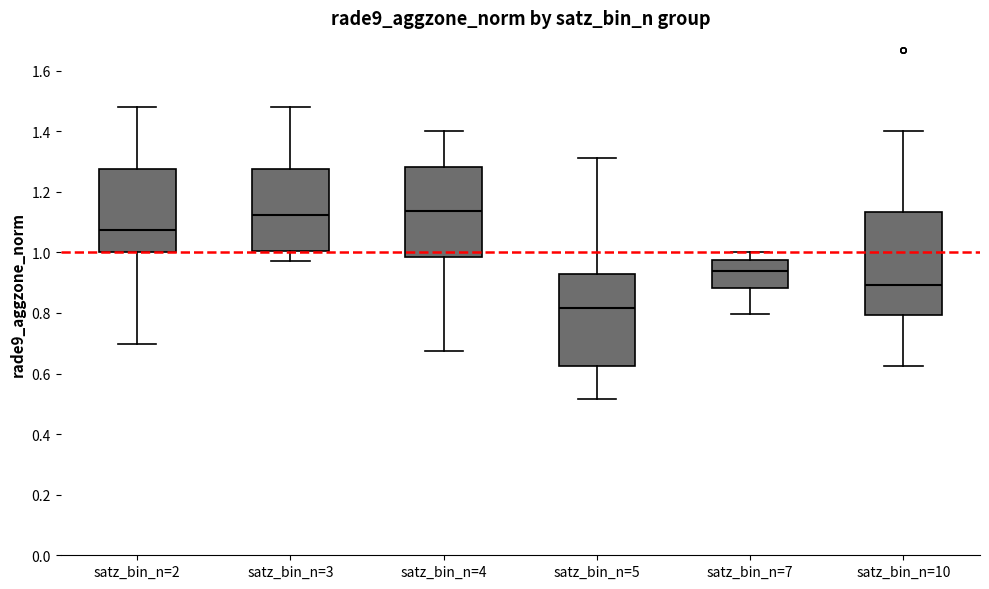

Reading left to right, transcribe this box plot: for each box, give where its median line is, the range the box spans, and where its two whiskers end, as read against the y-axis. The values are not printed on the chart, so give them approximately, as read against the axis.

satz_bin_n=2: median 1.08, box 1.00 to 1.28, whiskers 0.70 to 1.48
satz_bin_n=3: median 1.12, box 1.00 to 1.28, whiskers 0.98 to 1.48
satz_bin_n=4: median 1.14, box 0.98 to 1.28, whiskers 0.68 to 1.40
satz_bin_n=5: median 0.82, box 0.62 to 0.92, whiskers 0.52 to 1.32
satz_bin_n=7: median 0.94, box 0.88 to 0.98, whiskers 0.80 to 1.00
satz_bin_n=10: median 0.90, box 0.80 to 1.14, whiskers 0.62 to 1.40